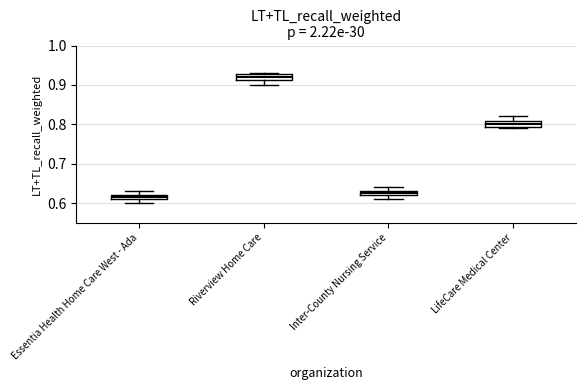

Which box has the highest median line?

Riverview Home Care